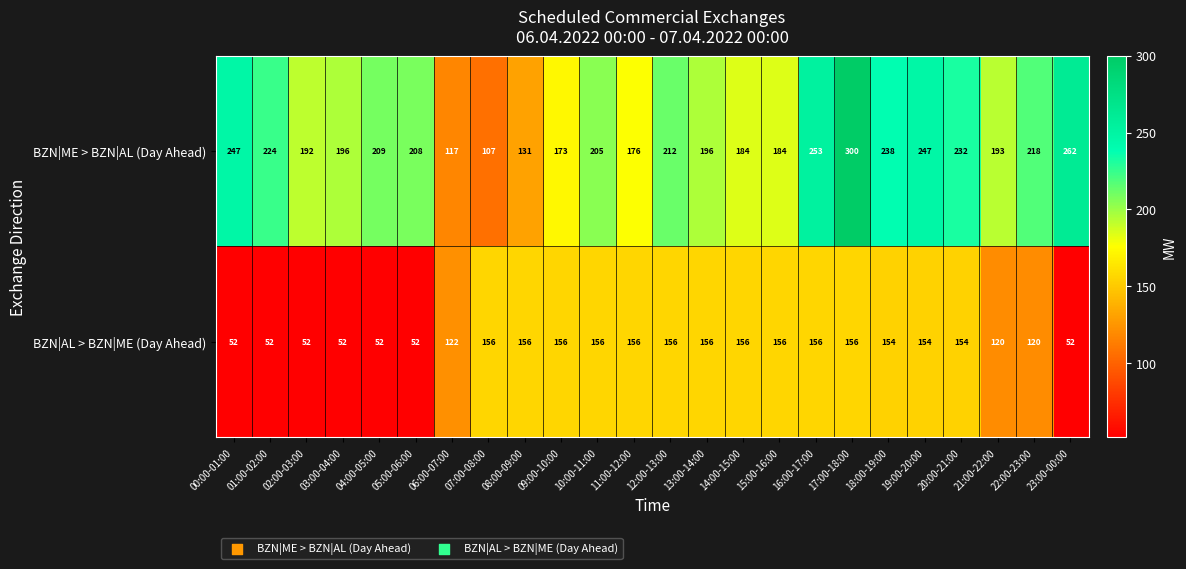

Which series has the widest spread of values?

BZN|ME > BZN|AL (Day Ahead)